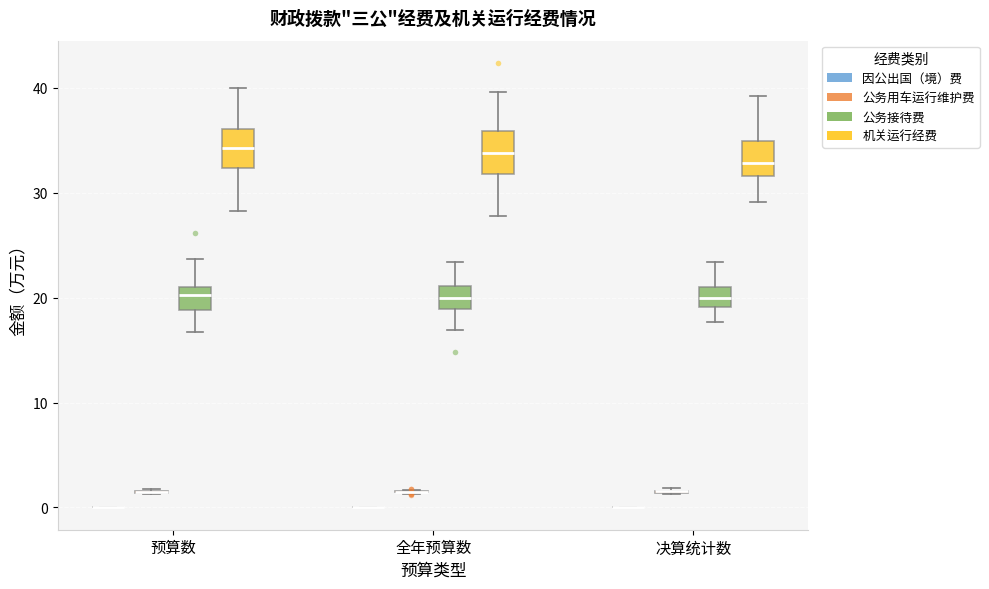

Where is the upper edge of the box for 预算数 (公务接待费) on the y-axis? The values are not printed on the chart, so give them approximately, as read against the axis.

21